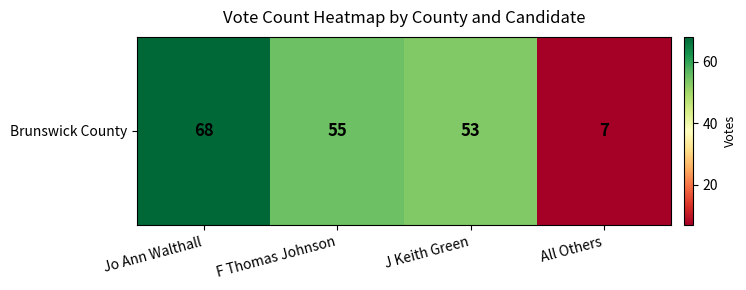

What is the difference between the maximum and minimum values?

61